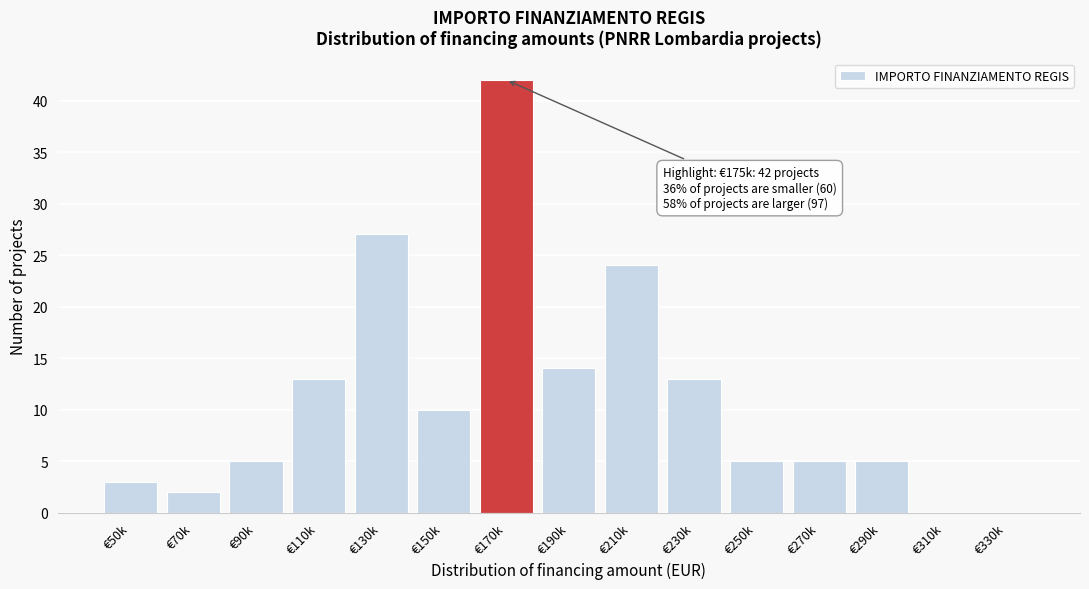

Reading right to left, what are all the values shown in this chart?

€330k=0	€310k=0	€290k=5	€270k=5	€250k=5	€230k=13	€210k=24	€190k=14	€170k=42	€150k=10	€130k=27	€110k=13	€90k=5	€70k=2	€50k=3